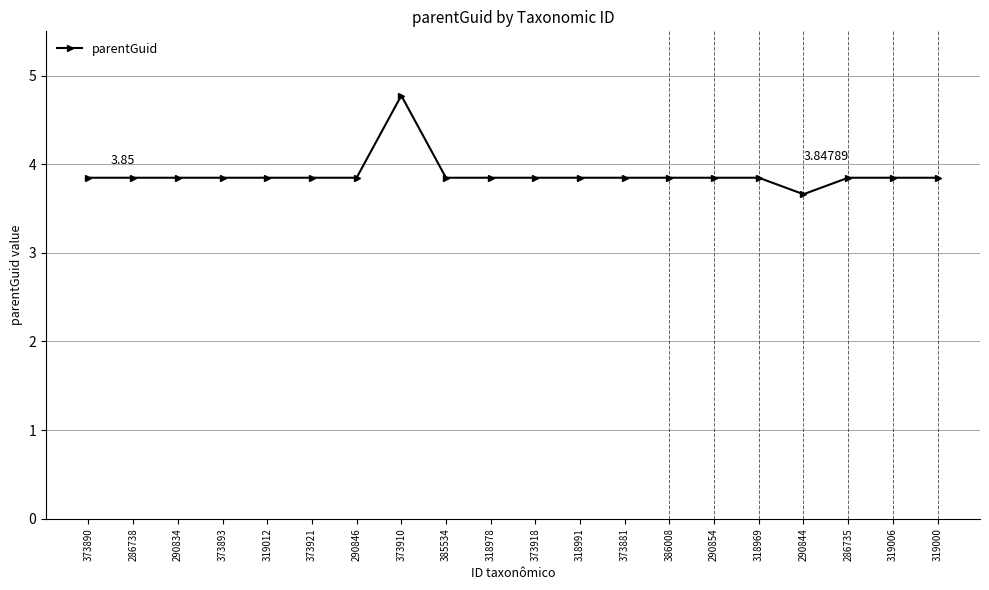

Between 318978 and 373910, which is larger?

373910